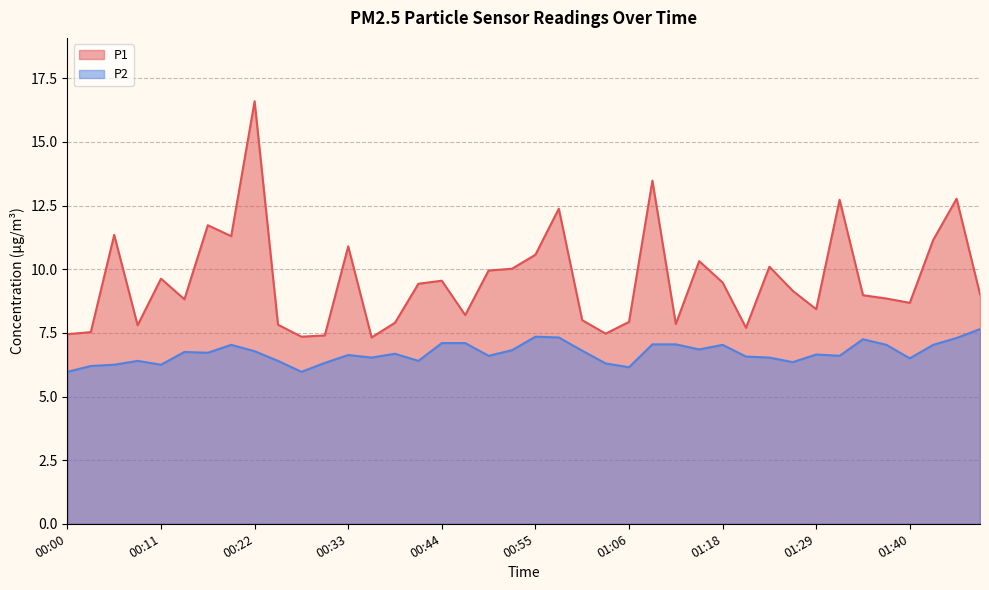

True or false: P1 and P2 intersect in this chart.

False